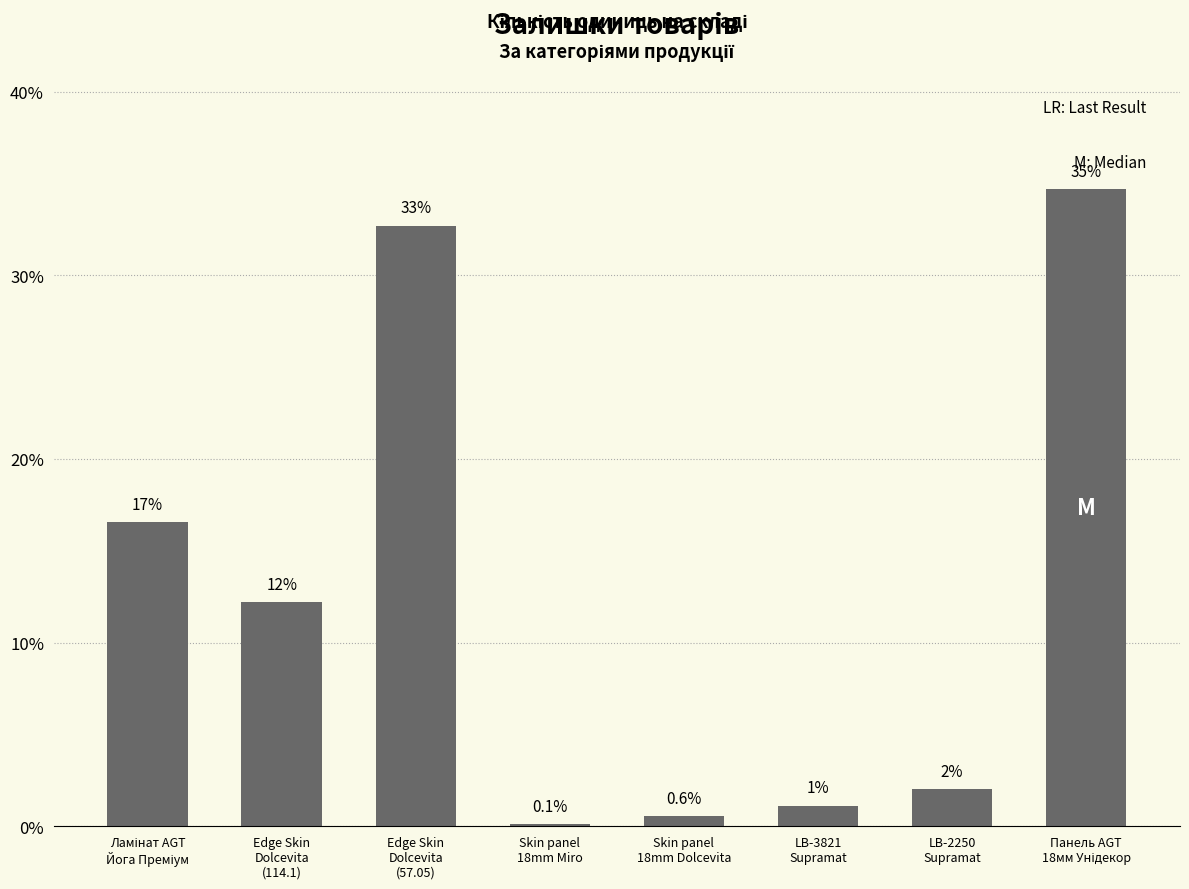

True or false: the data shows 12.2 at Edge Skin
Dolcevita
(114.1).

True